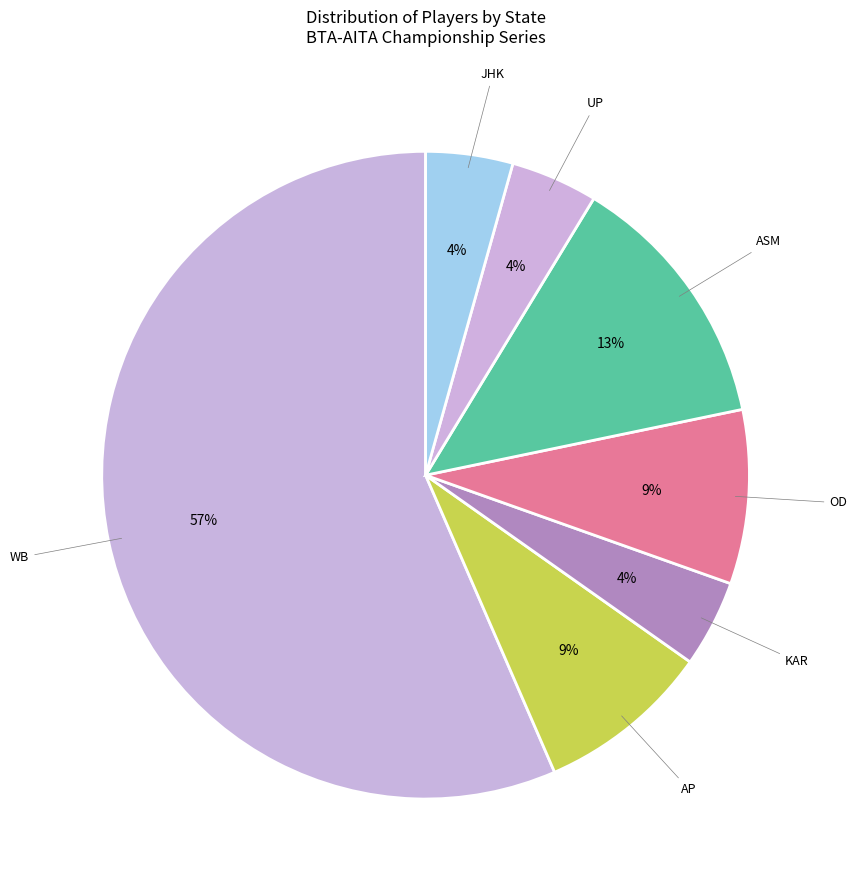

Do KAR and AP together represent more than half of the pie?

No